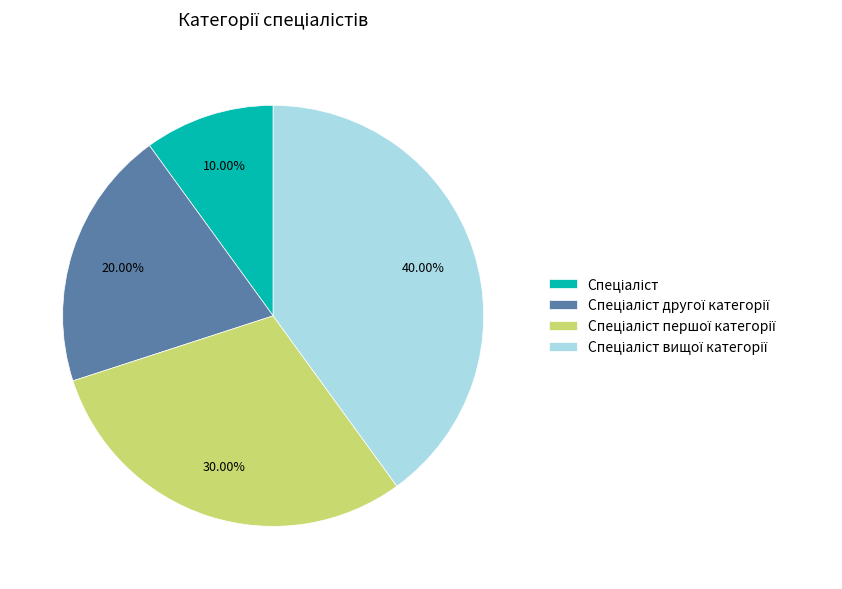

Does any single category account for the majority?

No